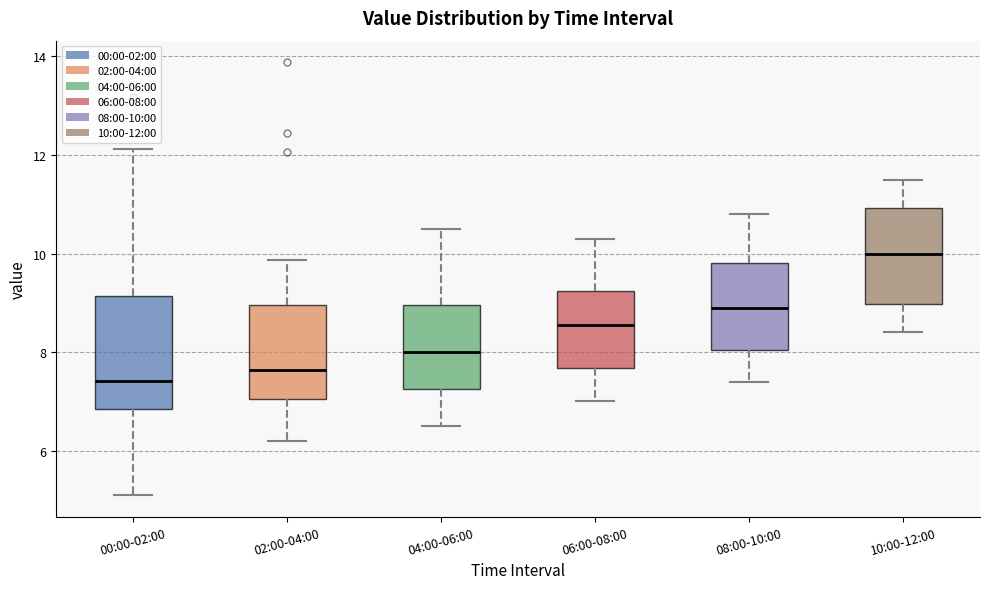

Where does the lower whisker of the box for 08:00-10:00 end on the y-axis? The values are not printed on the chart, so give them approximately, as read against the axis.

7.4